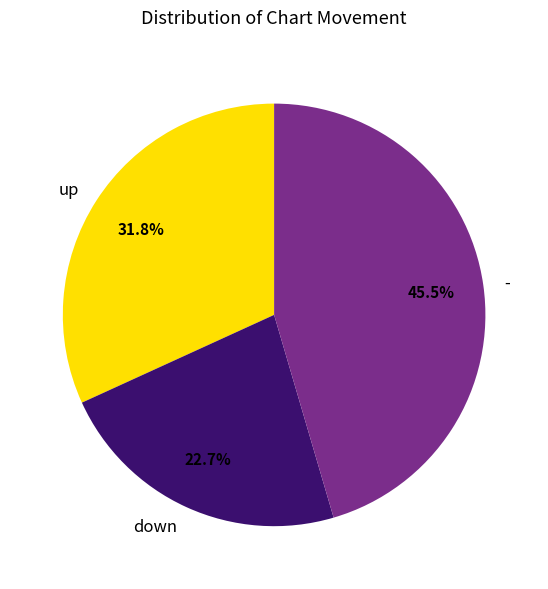

True or false: up accounts for 32% of the total.

True